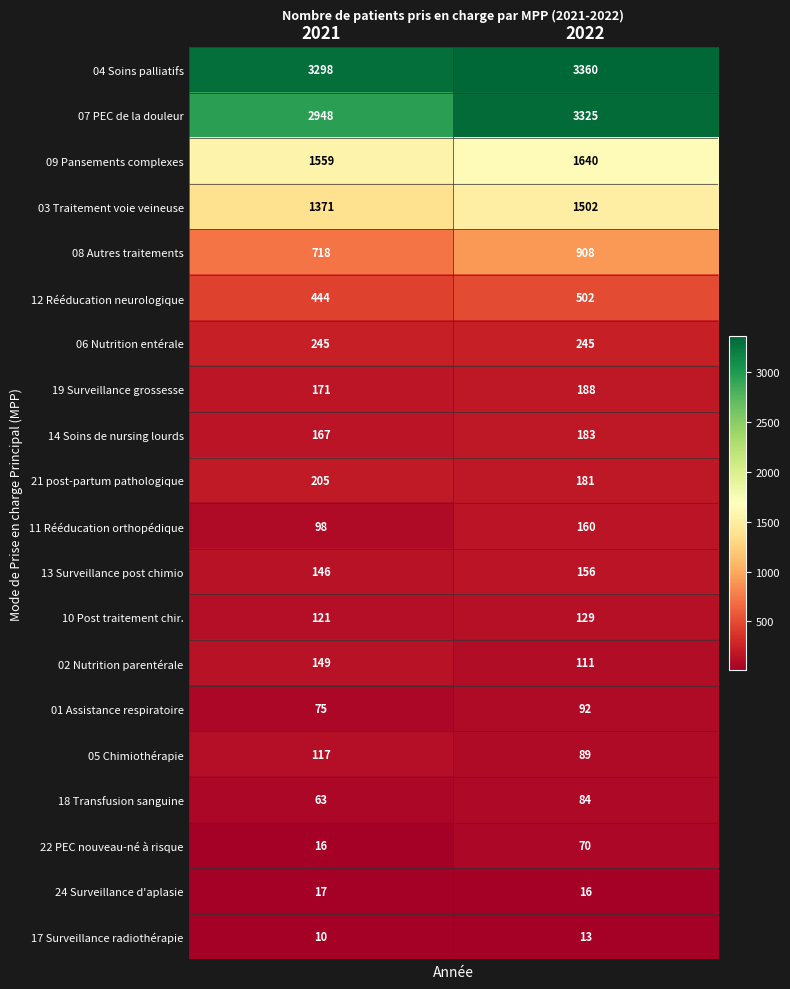

Which has a higher value, 2021 or 2022?

2022